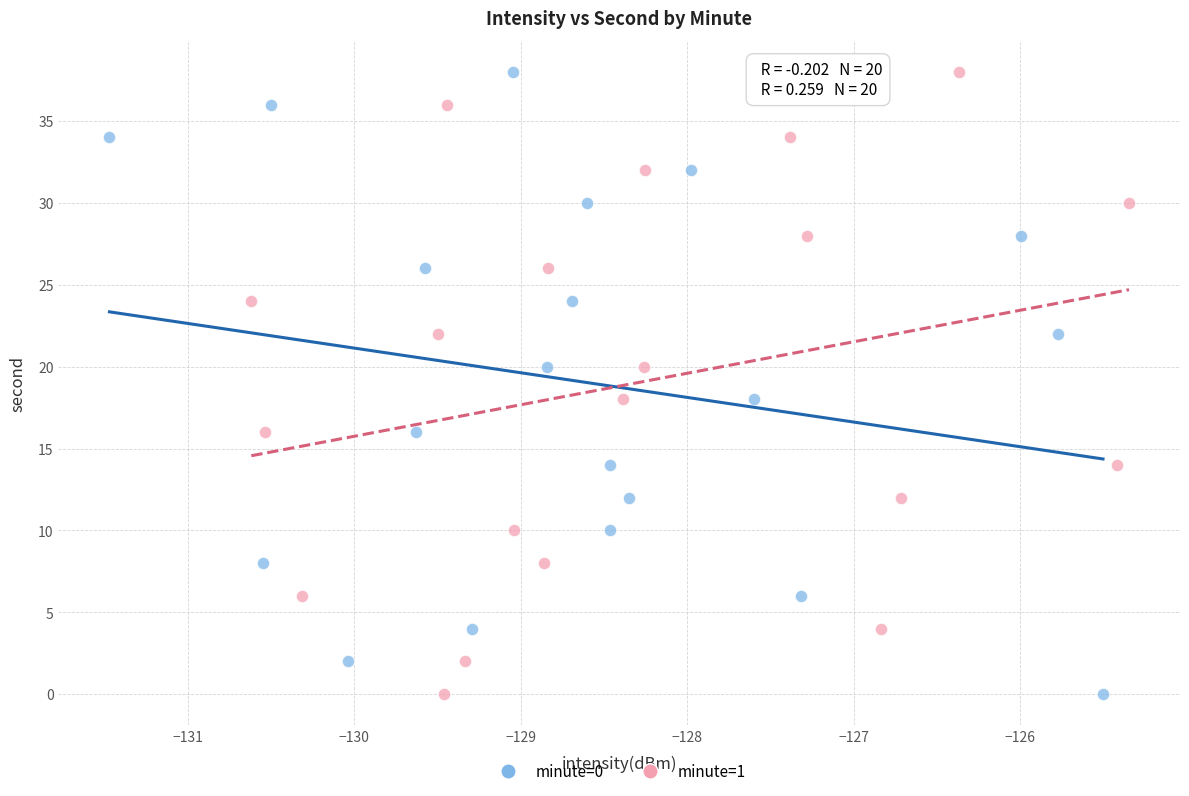

What are all the series names shown in the legend?

minute=0, minute=1